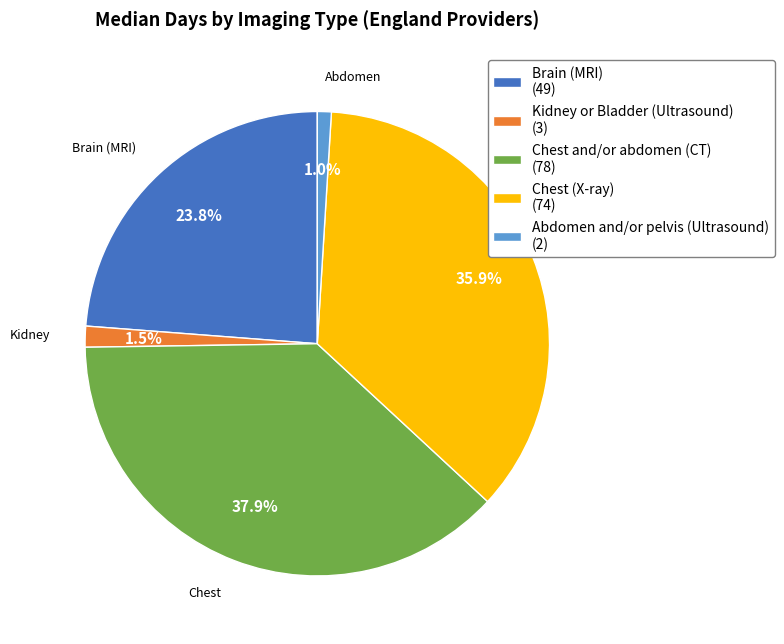

To the nearest percent, what is the difference between the largest and smallest slice percentages?

37%